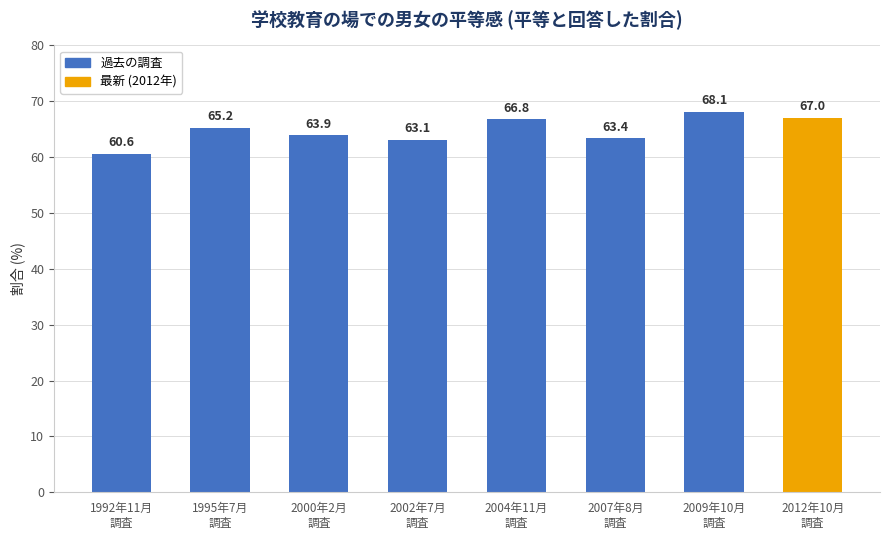

What is the minimum value shown in the chart?

60.6